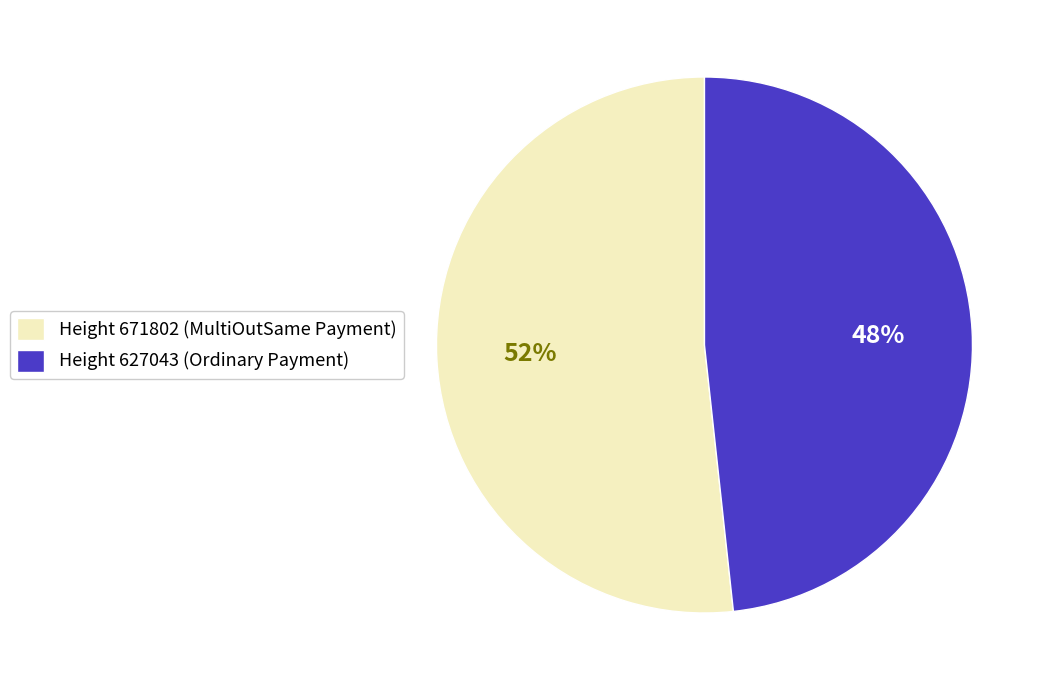

Approximately how many times larger is the value at Height 627043 (Ordinary Payment) compared to Height 671802 (MultiOutSame Payment)?

0.9